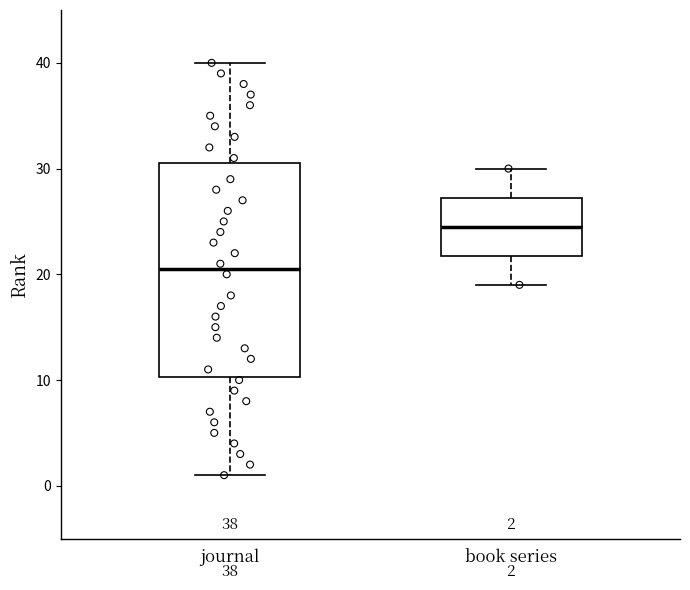

Comparing the boxes themselves (not the whiskers), which one is the tallest?

journal